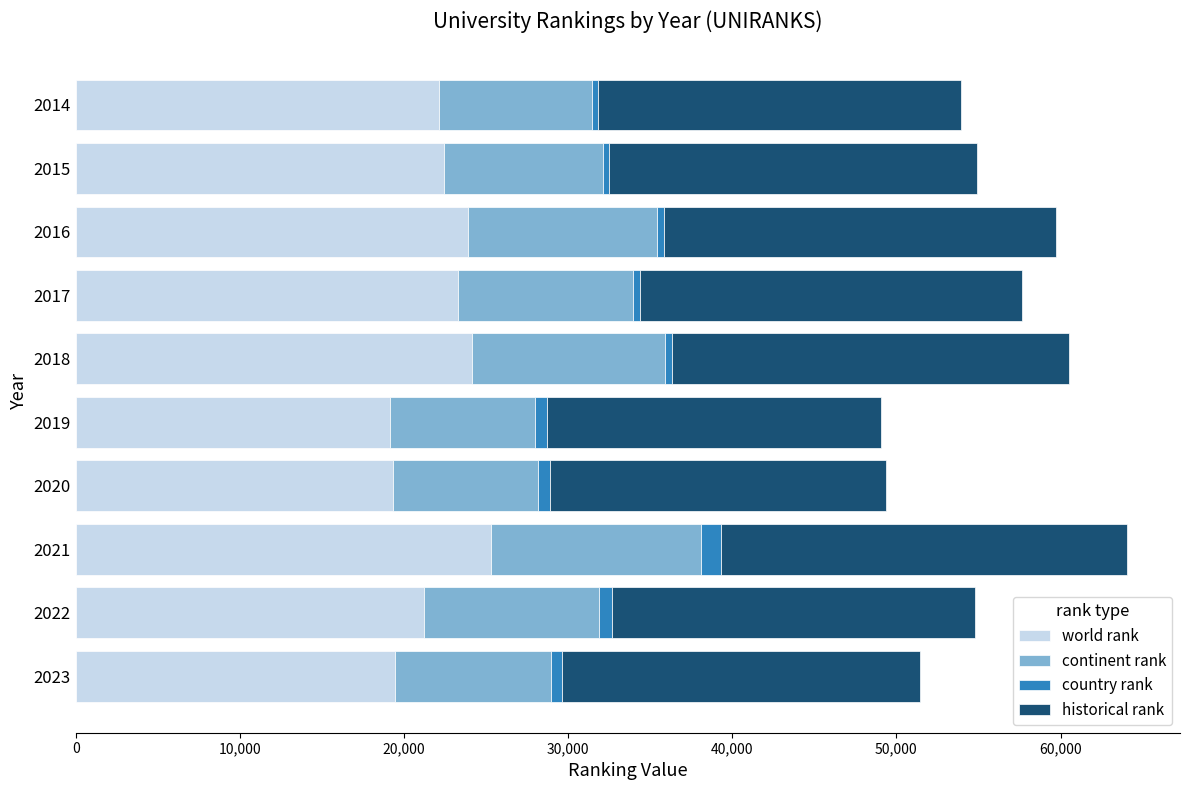

What is the difference between the second highest and second lowest values in the world rank series?

4816